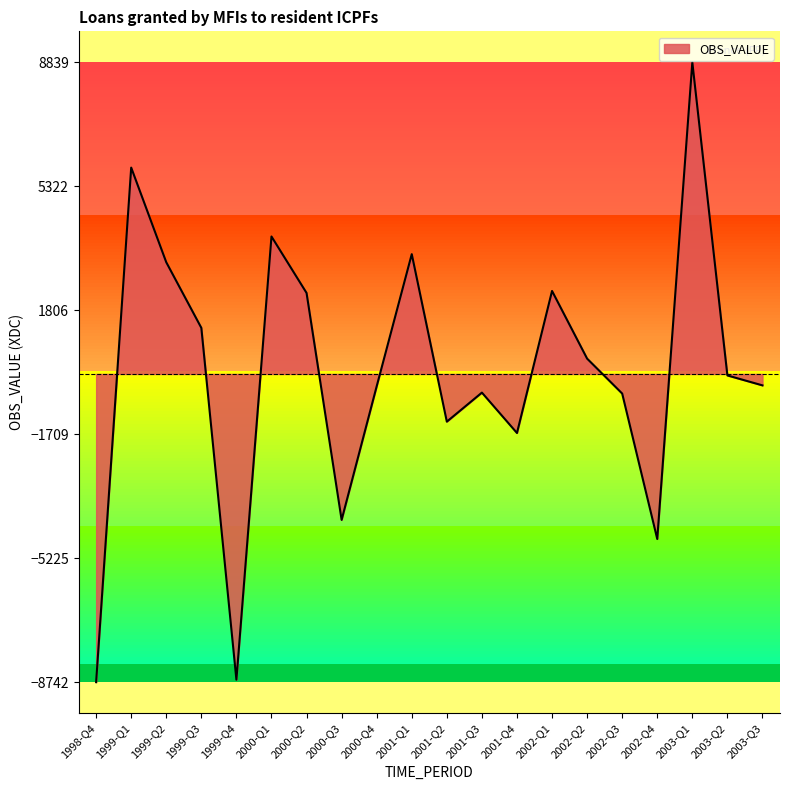

What is the greatest value displayed?

8839